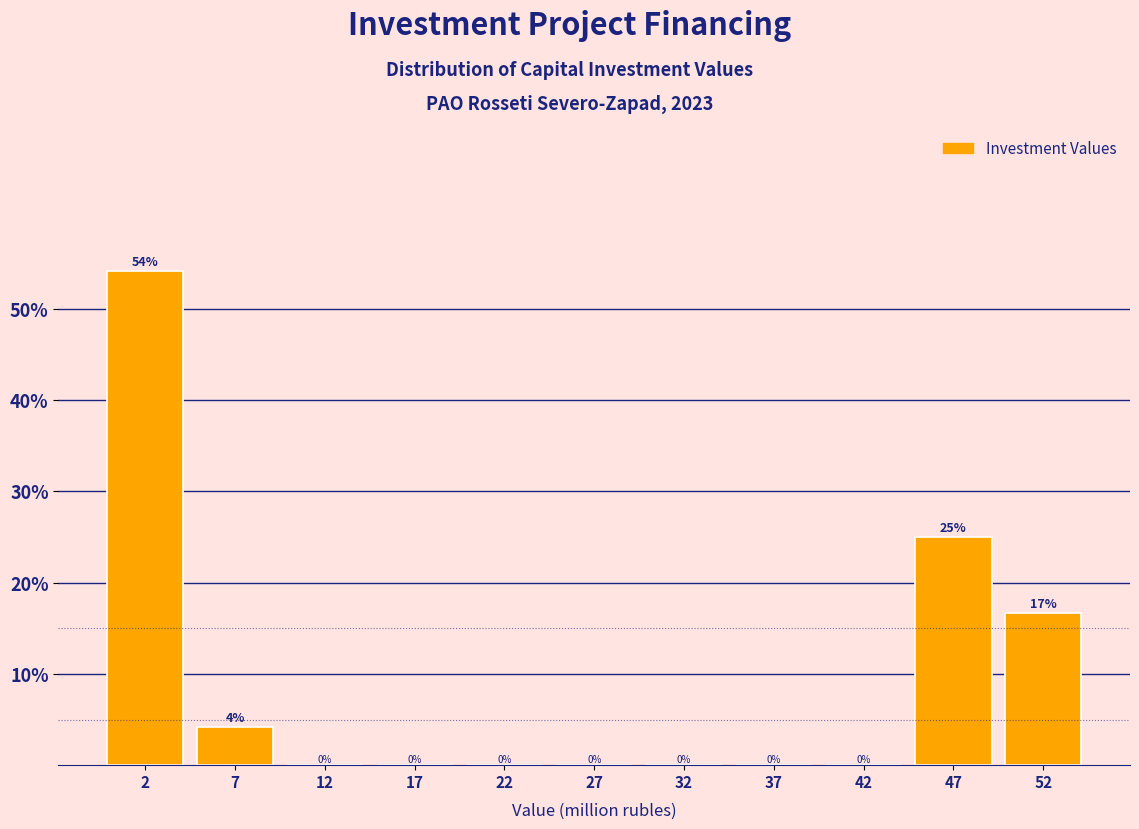

Over which range of the x-axis is the bar tallest?

0 to 5